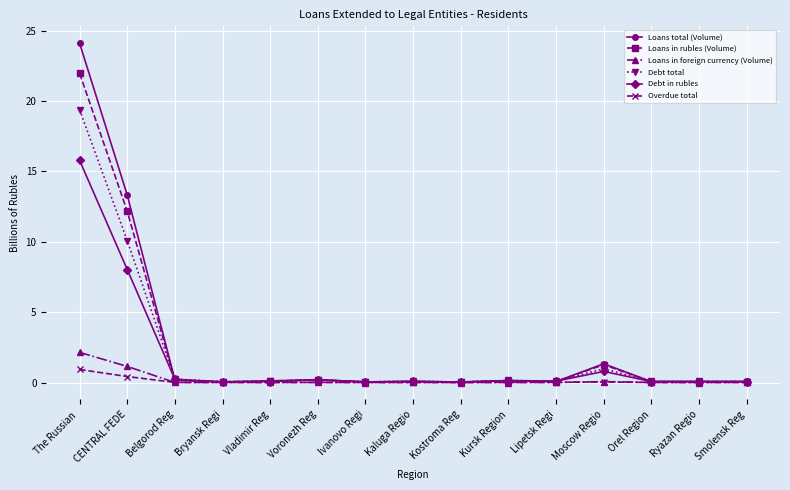

True or false: Loans in foreign currency (Volume) has more than 0 interior local peaks.

True